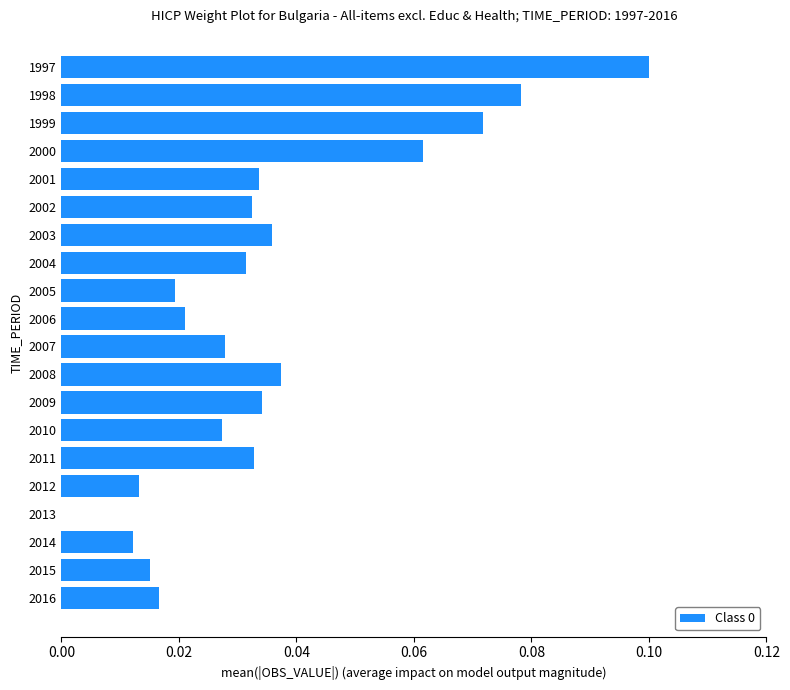

Between 2016 and 2007, which is larger?

2007